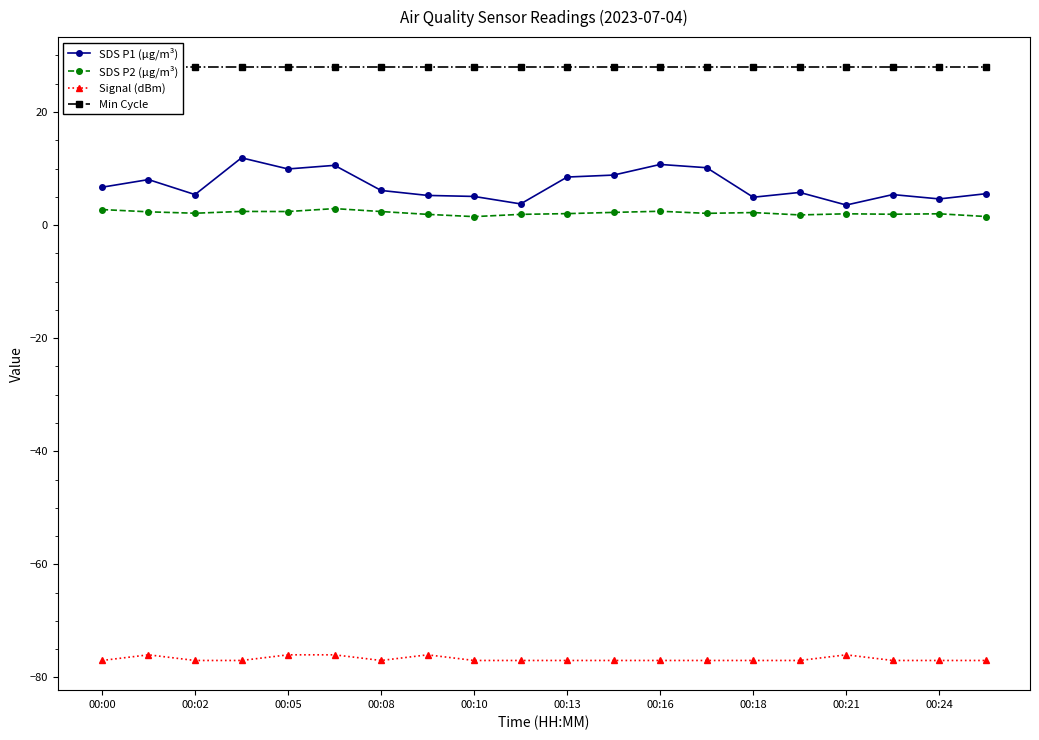

Which category has the highest value across all series?

00:00